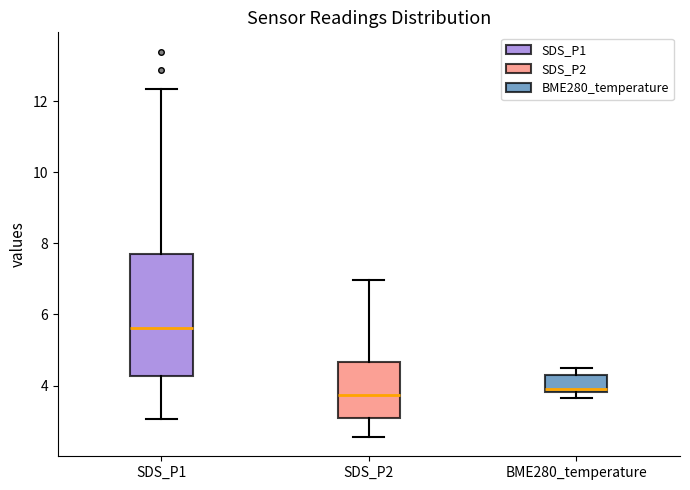

Where does the upper whisker of the box for SDS_P1 end on the y-axis? The values are not printed on the chart, so give them approximately, as read against the axis.

12.4